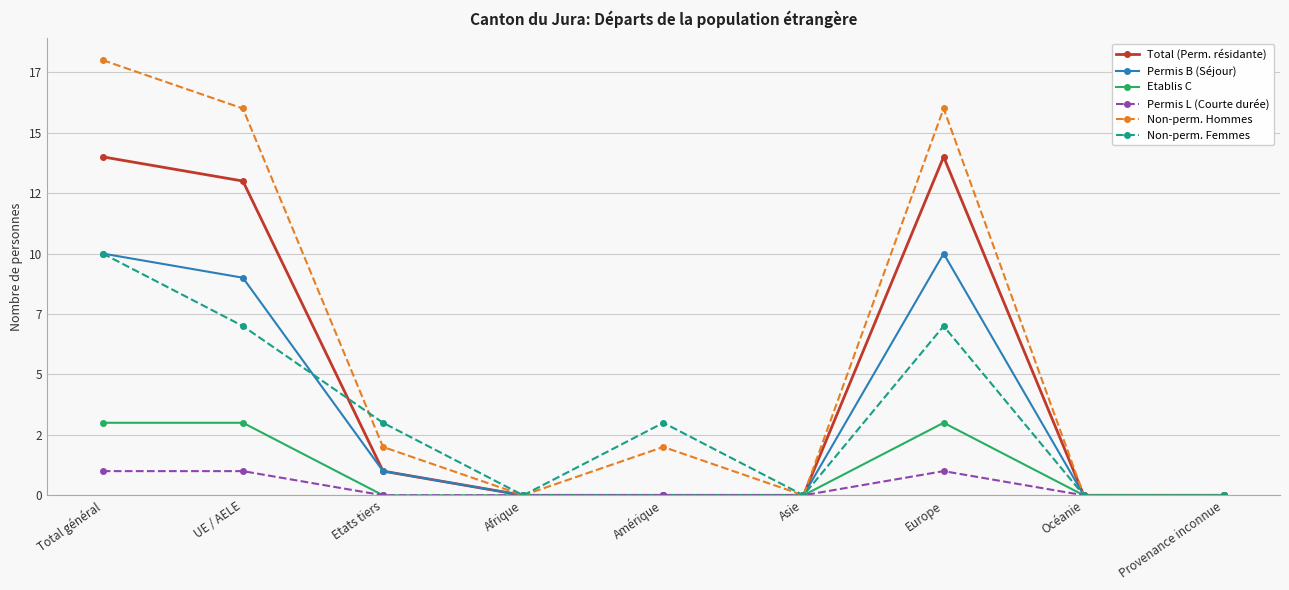

The value of Permis B (Séjour) at Etats tiers is 0. True or false?

False